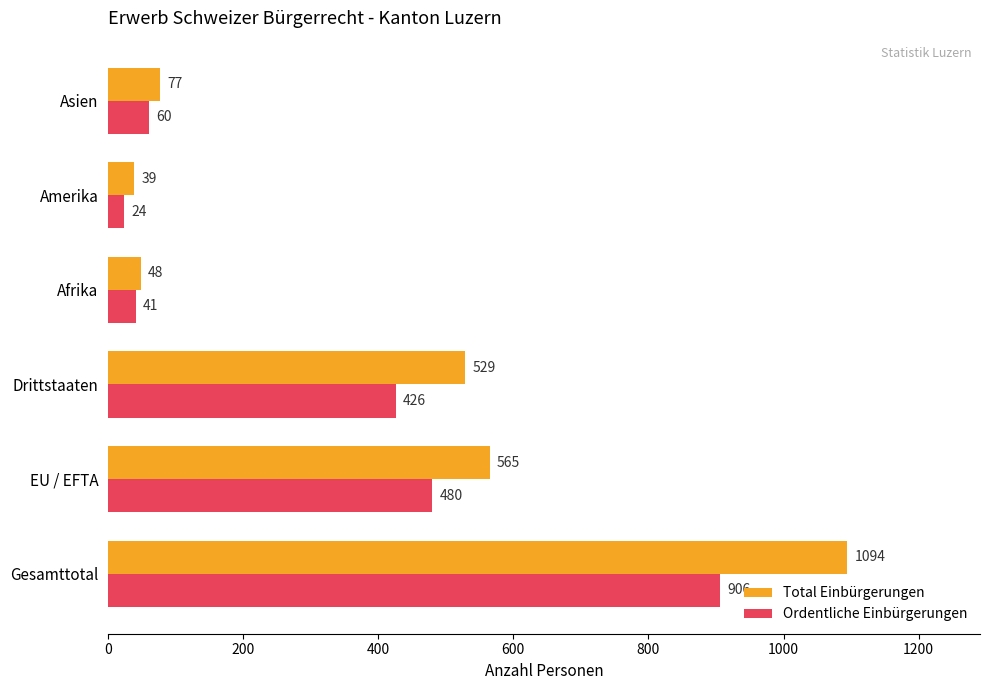

Read the Ordentliche Einbürgerungen value at Drittstaaten, to the nearest 10.

430